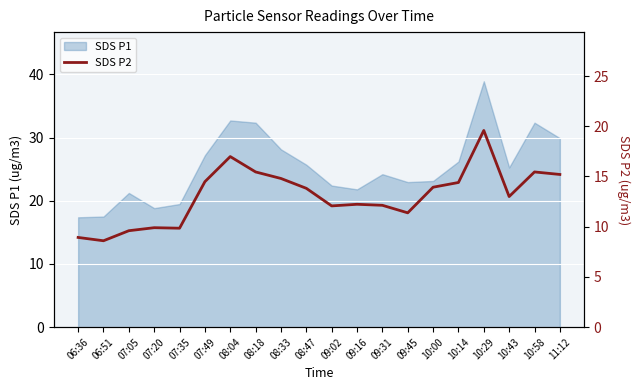

How many values exceed 13?

10